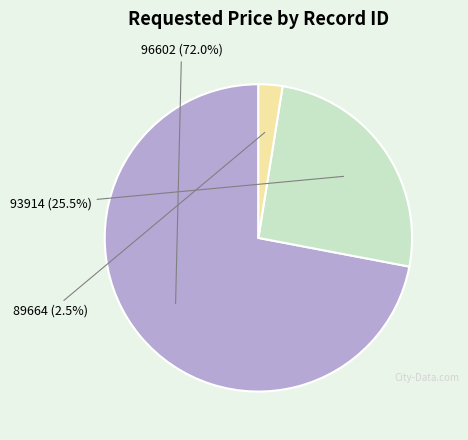

What is the ratio of the value at 89664 to the value at 93914?

0.1